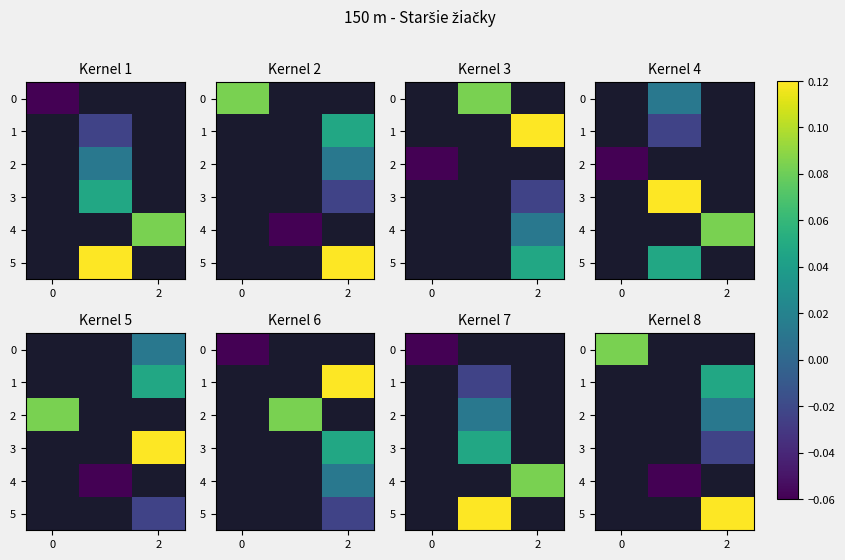

Is the value of row_2 at 2 greater than the value of row_4 at 2?

No